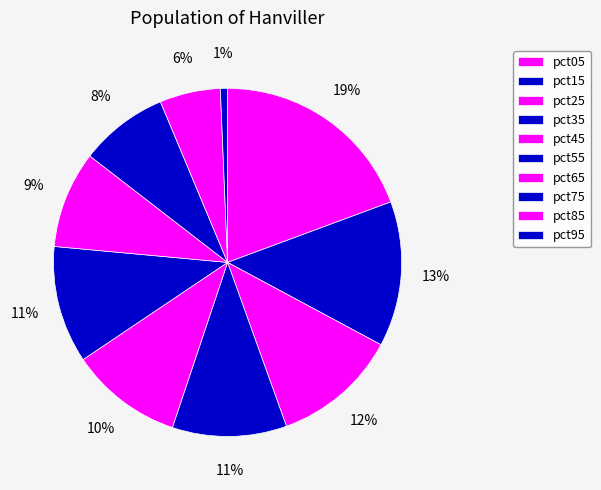

Which category has the biggest portion of the pie?

pct05